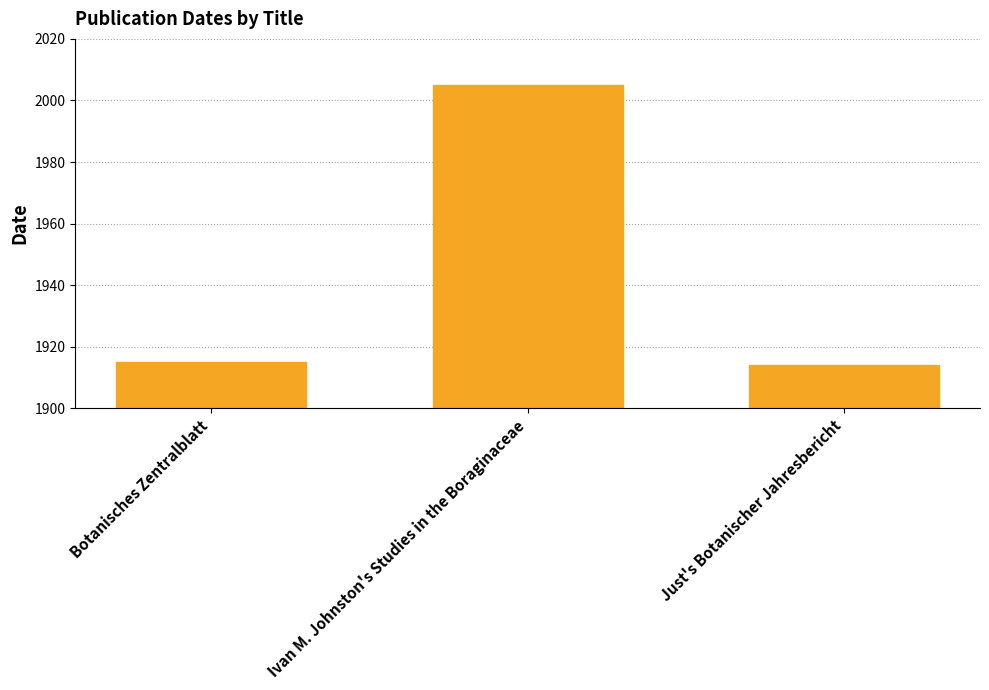

What is the label of the 1st bar from the left?

Botanisches Zentralblatt